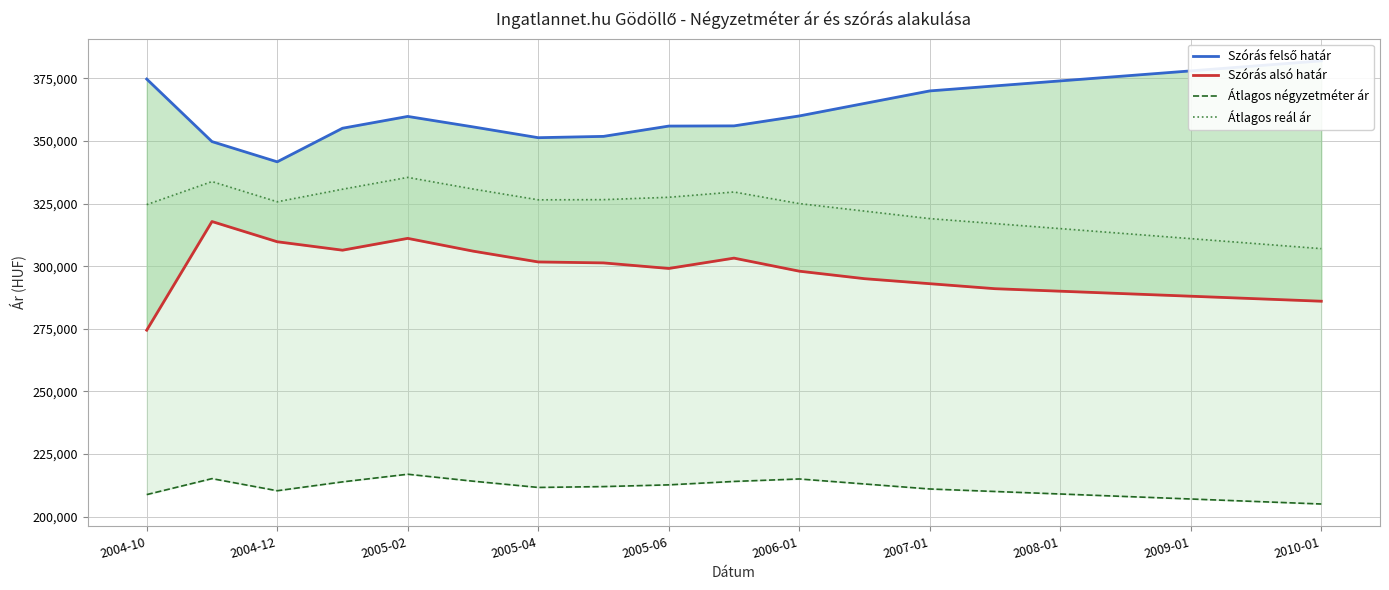

What position from the left is 2010-01?

10